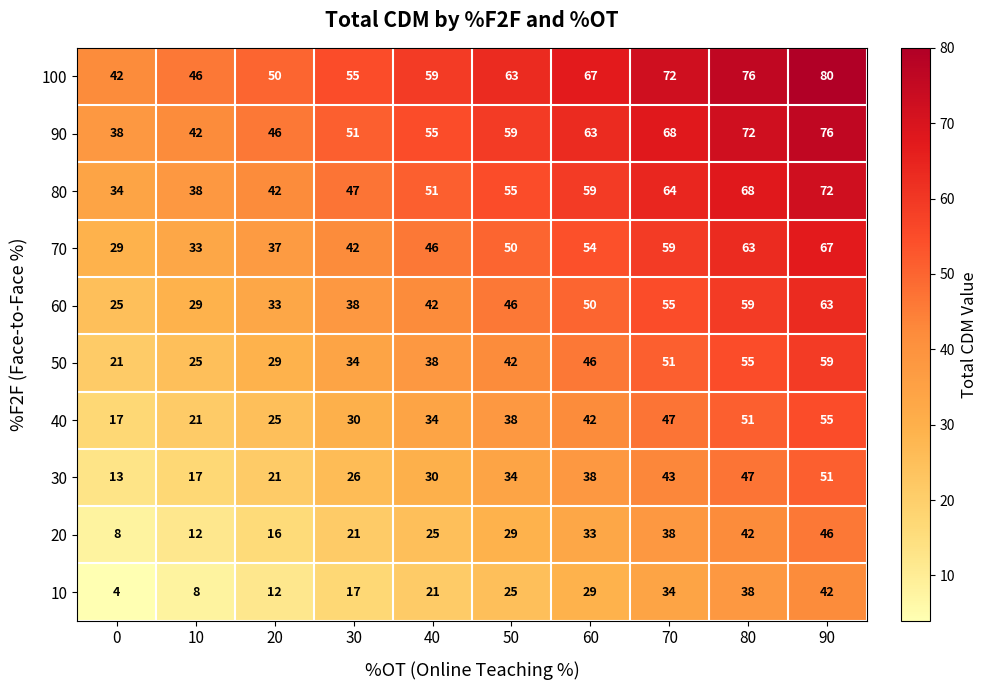

The value of 100 at 90 is 105. True or false?

False